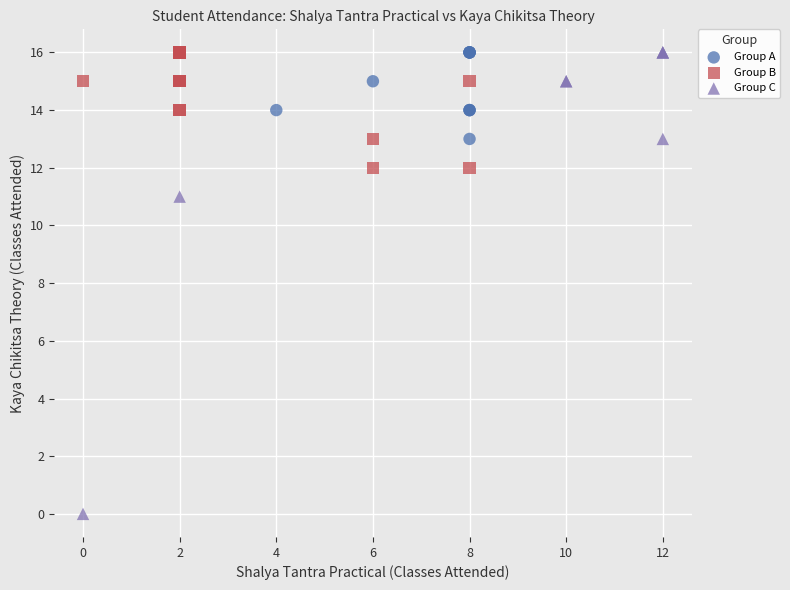

Which series has the widest spread of Y values?

Group C